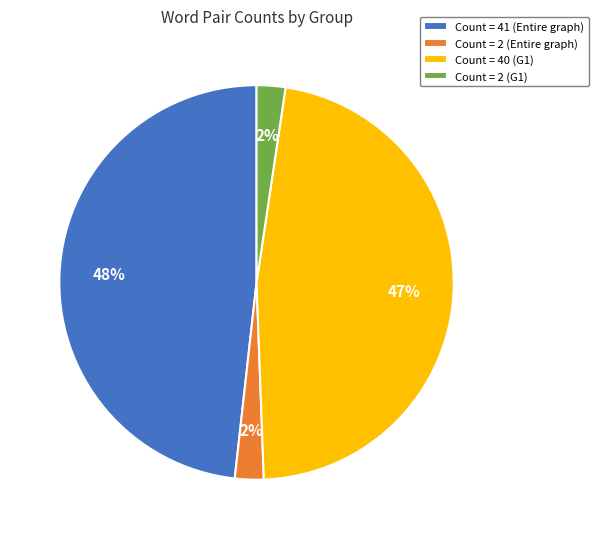

To the nearest percent, what percentage of the pie is Count = 40 (G1)?

47%